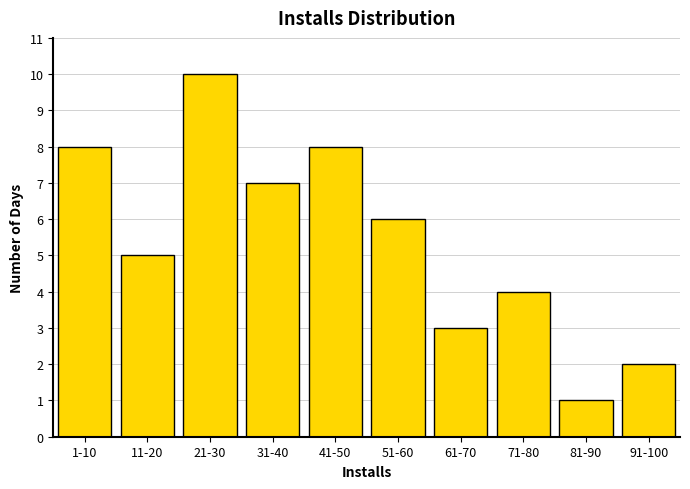

Reading right to left, list all the values displayed in this chart.

2	1	4	3	6	8	7	10	5	8